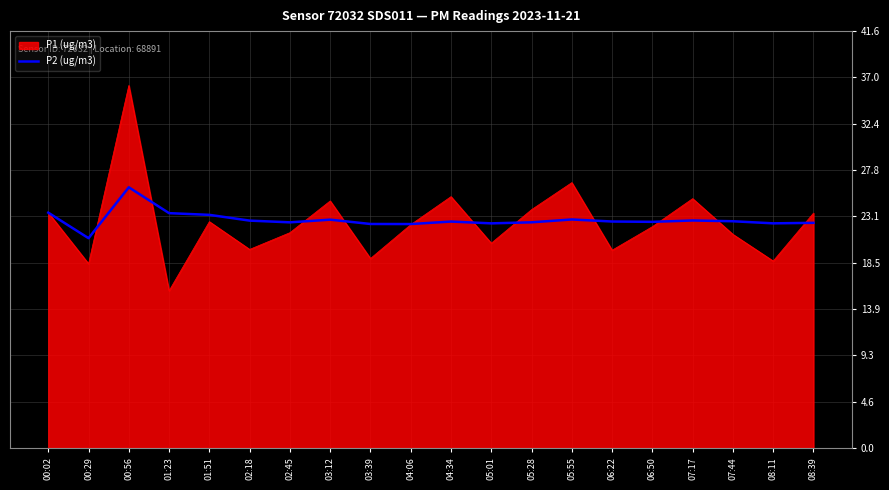

Which series has the largest range (max minus min)?

P1 (ug/m3)